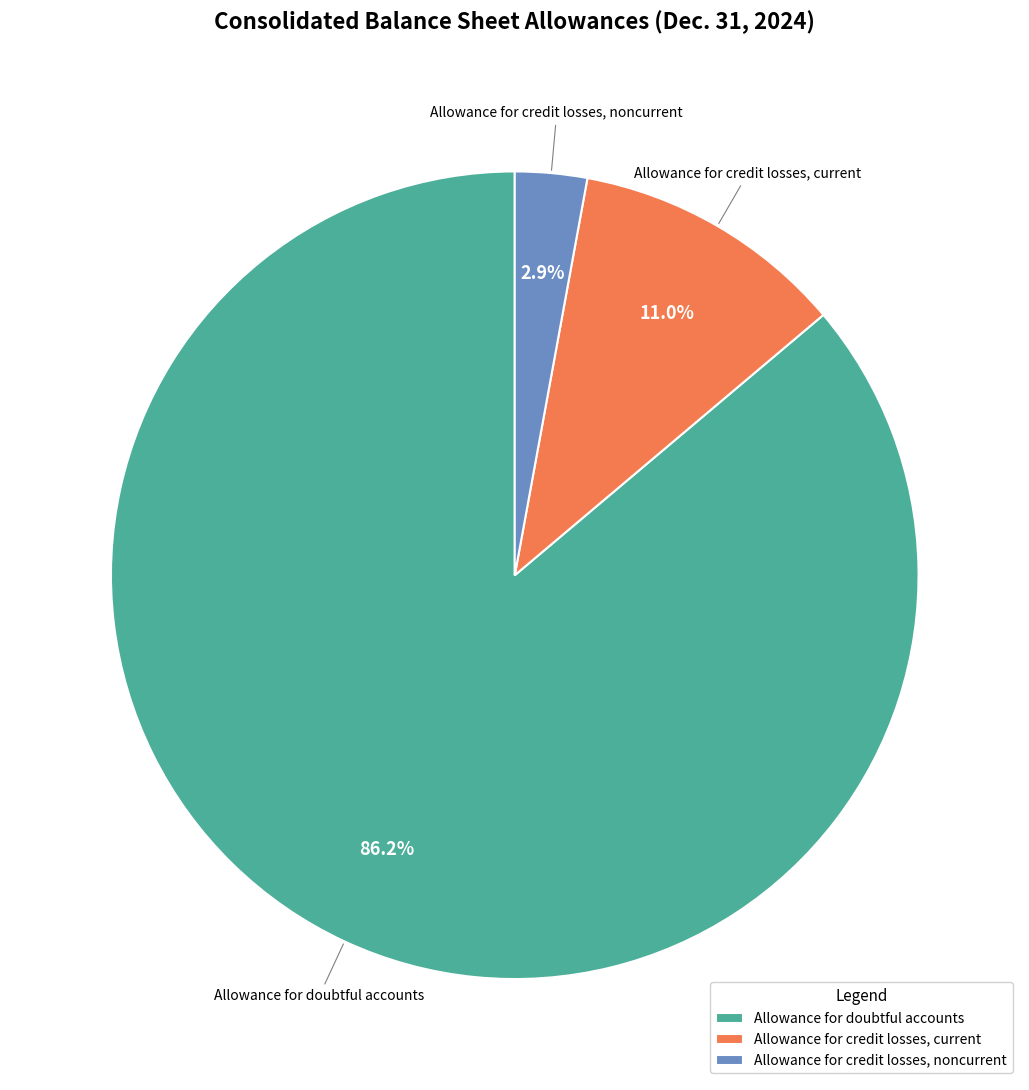

Does any single category account for the majority?

Yes